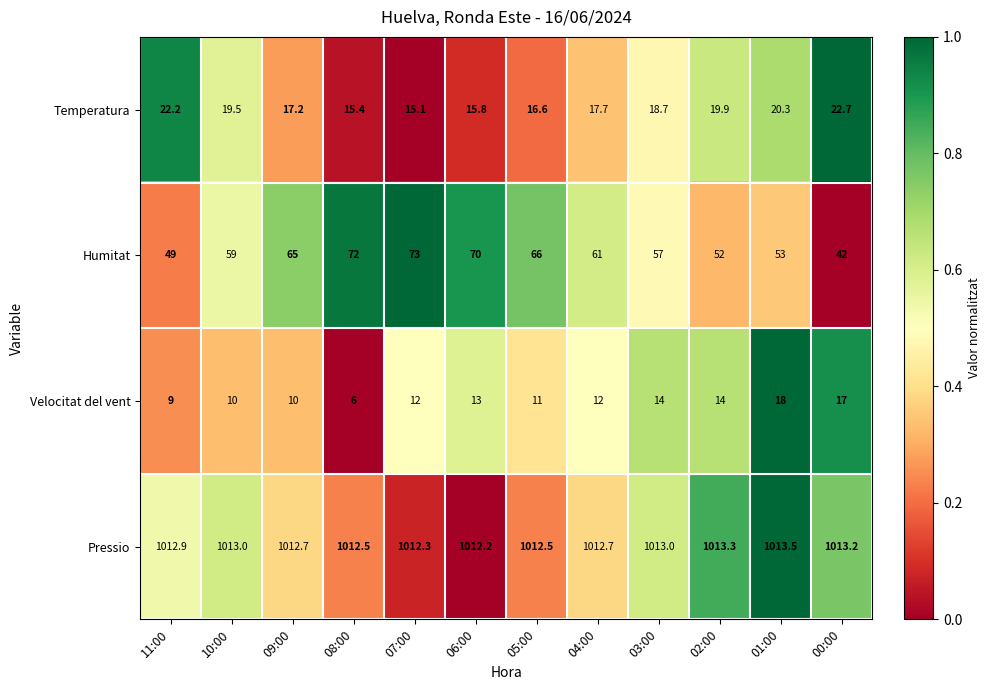

True or false: Pressio has a value of 1641.3 at 08:00.

False